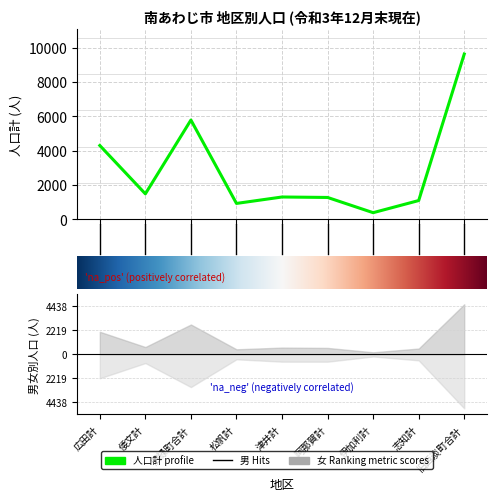

What is the sum of the 男 values at 阿那賀計 and 志知計?

1120